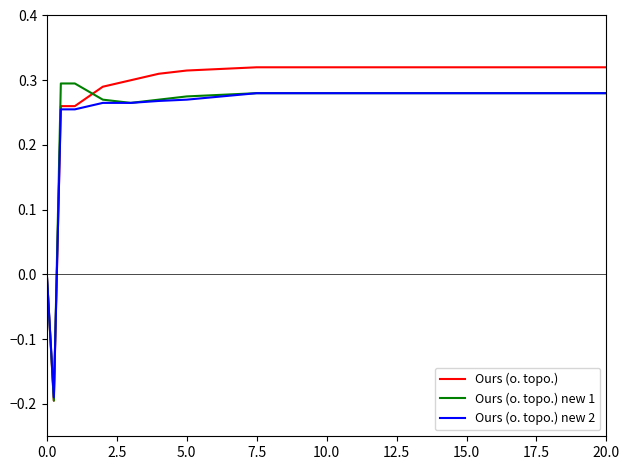

Which series has the largest range (max minus min)?

Ours (o. topo.)